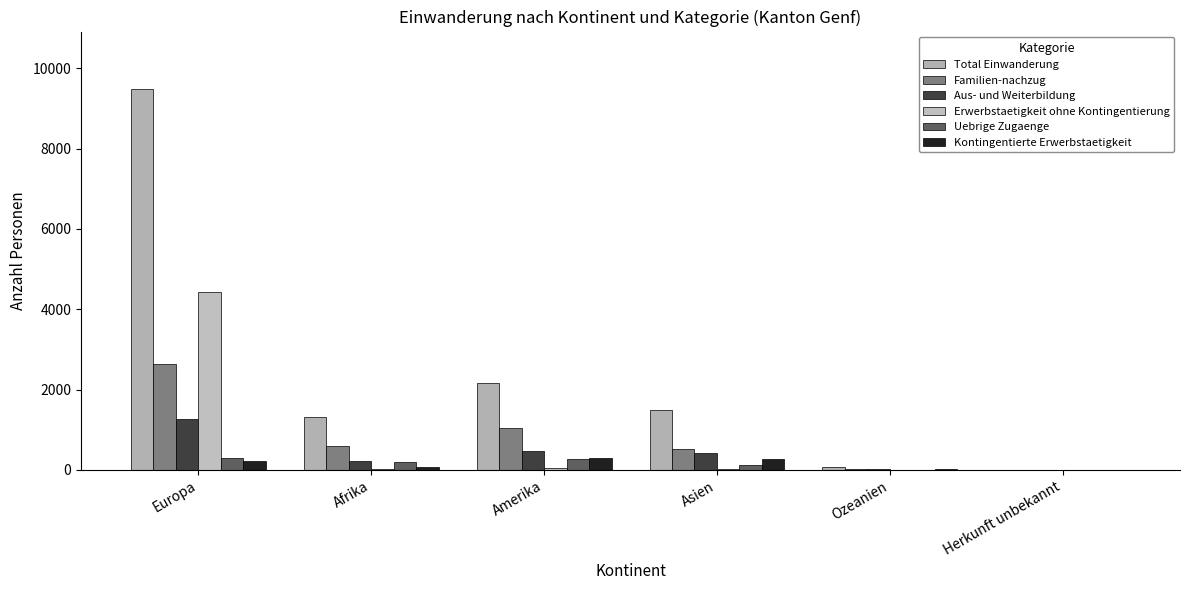

Is the value of Kontingentierte Erwerbstaetigkeit at Amerika greater than the value of Uebrige Zugaenge at Afrika?

Yes